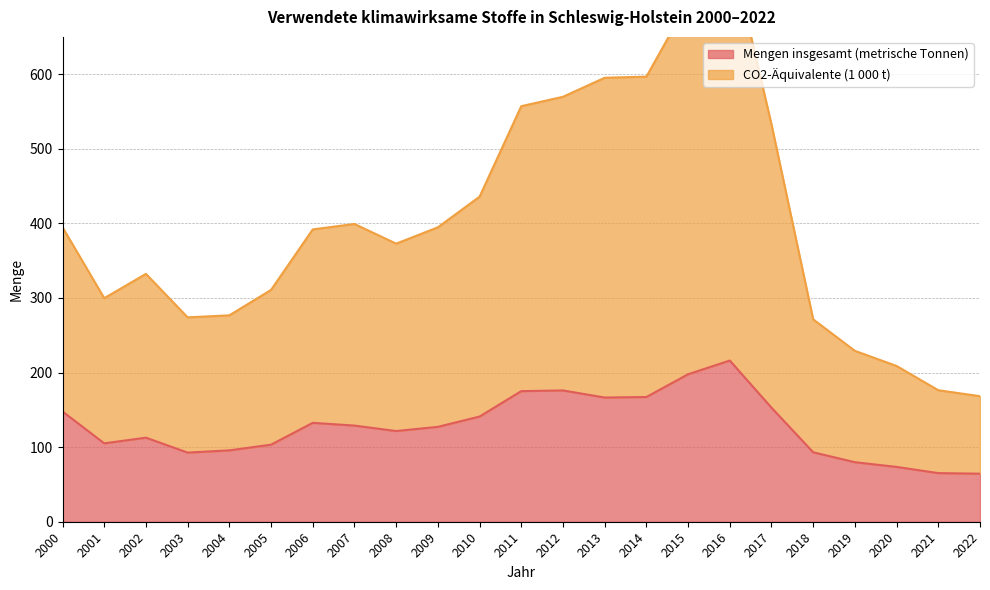

At which category is the sum across all series the highest?

2016